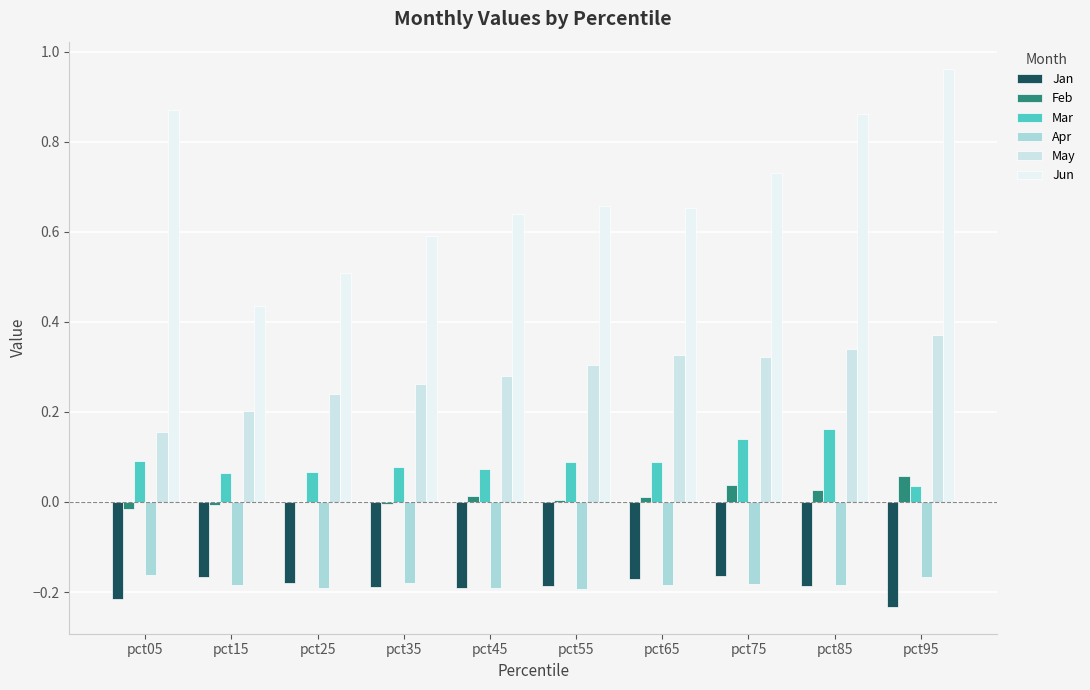

Is it true that Jan equals -0.4 at pct95?

False